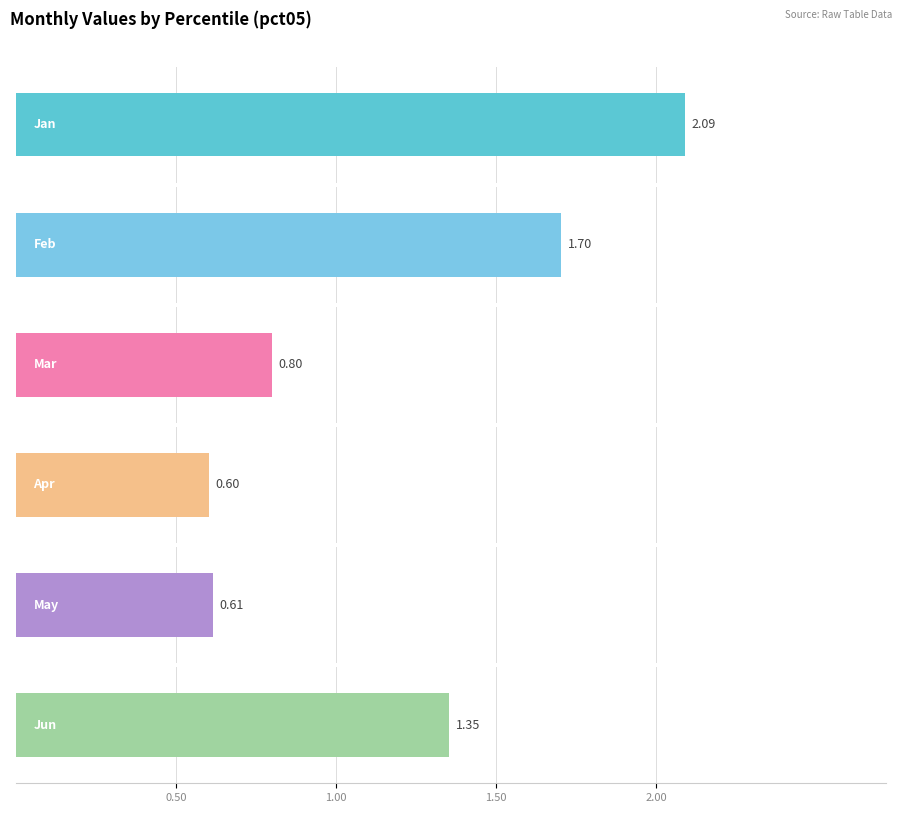

True or false: Feb has a value of 0.5 at pct35.

False